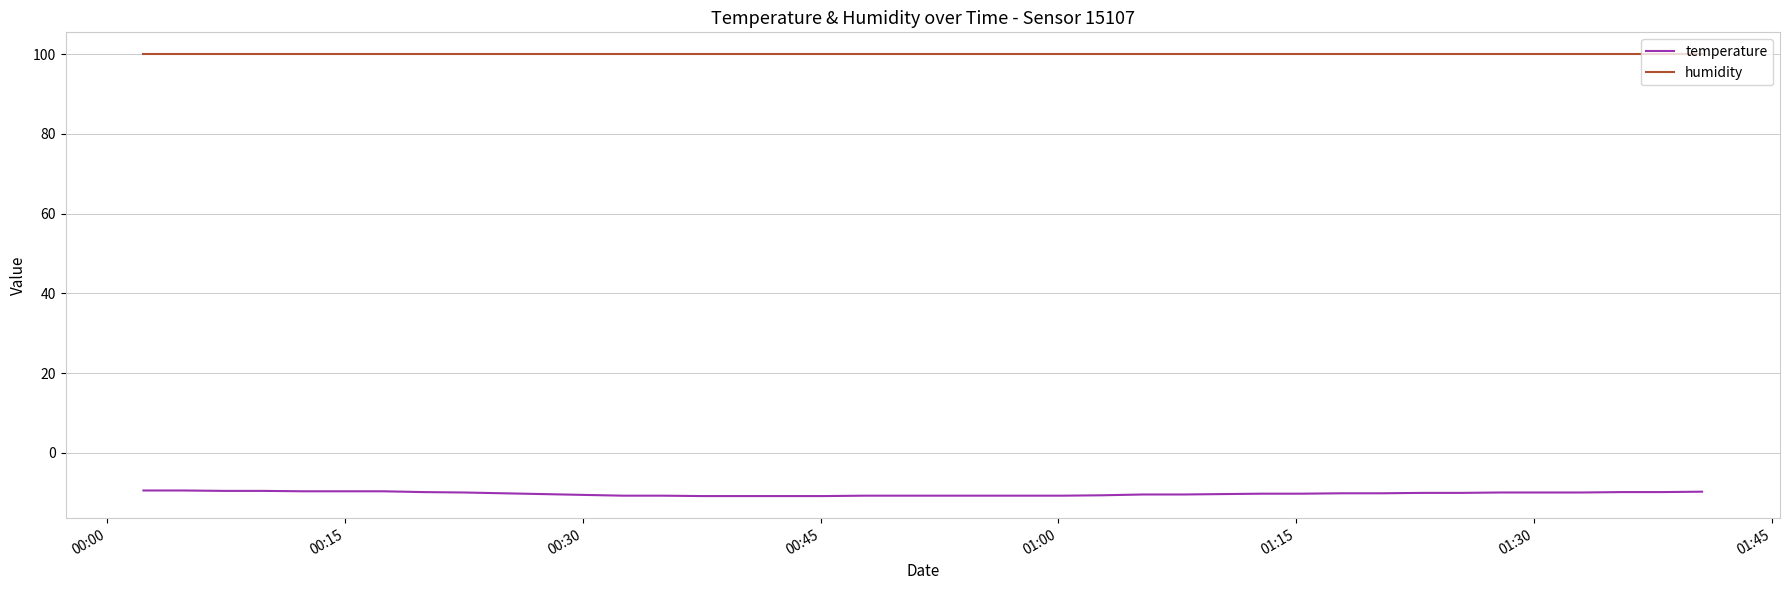

Count the number of categories in the chart.

40